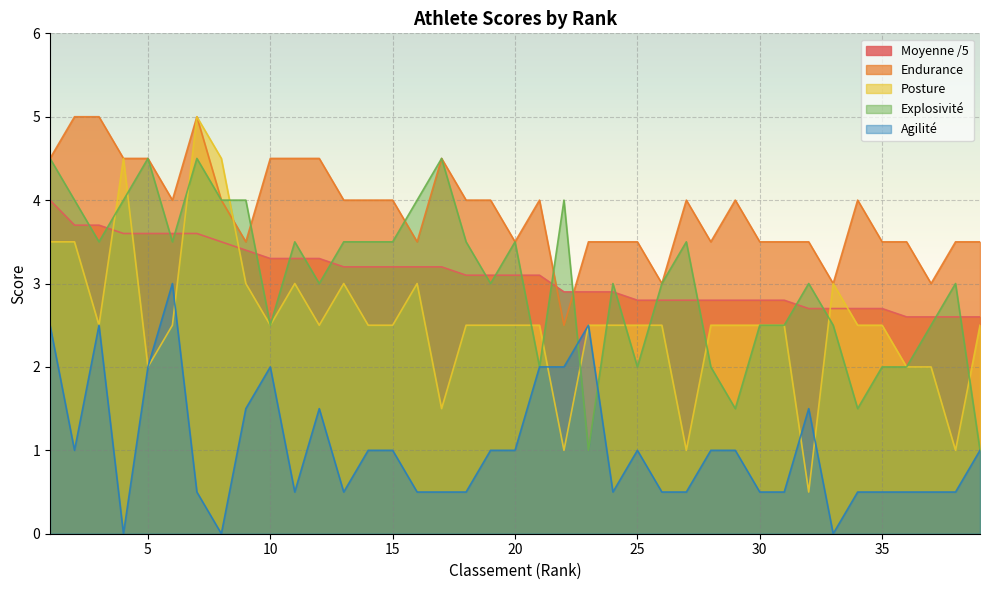

At which category does Posture reach its first local valley?

3